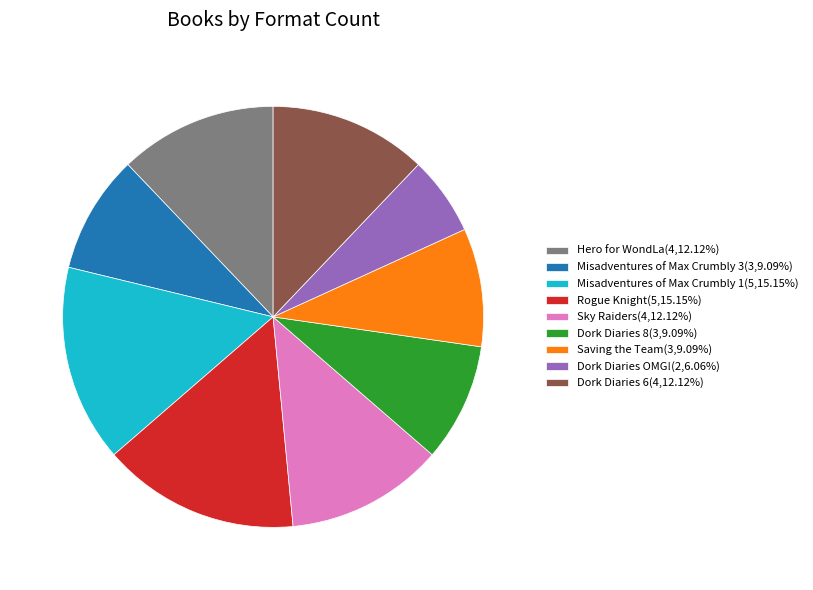

Is there a majority slice in this chart?

No